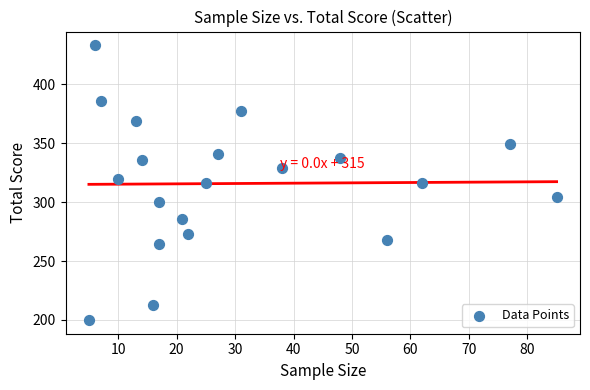

What is the range of X values (max minus min)?

80.0